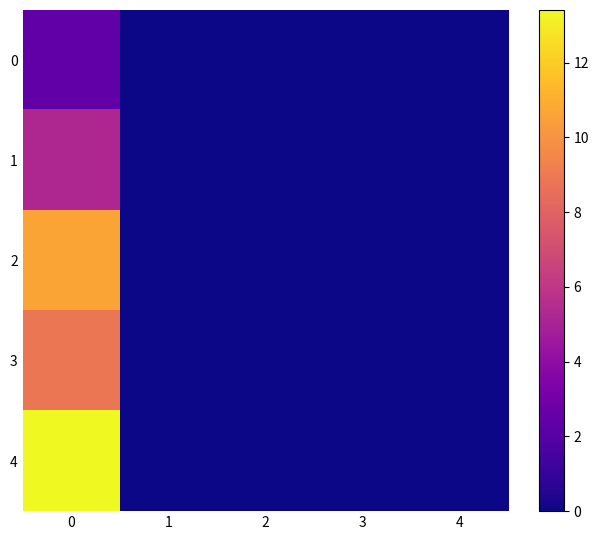

Which series has the widest spread of values?

4